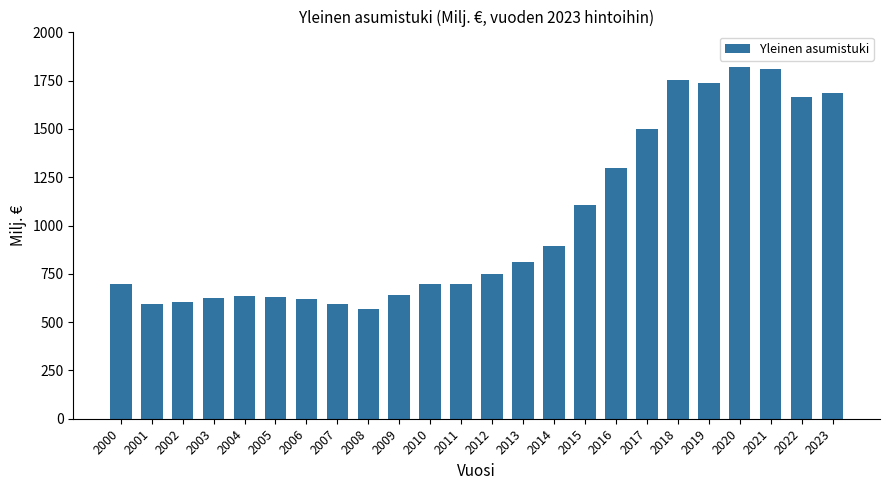

What is the value of the 24th bar from the left?

1684.2